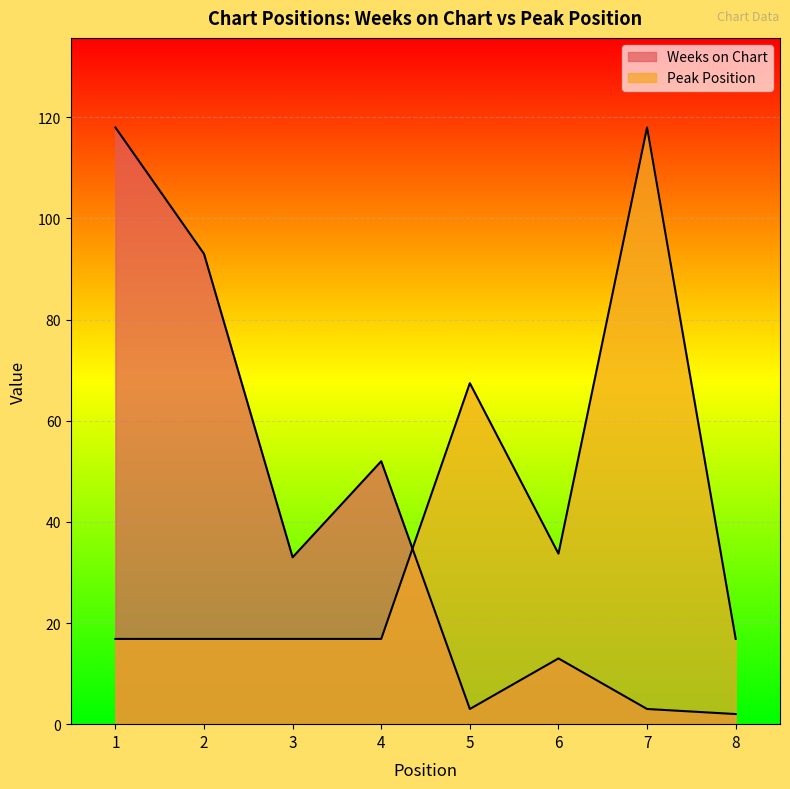

Reading right to left, extract all data points from this chart.

Weeks on Chart: 2.0	3.0	13.0	3.0	52.0	33.0	93.0	118.0
Peak Position: 16.9	118.0	33.7	67.4	16.9	16.9	16.9	16.9